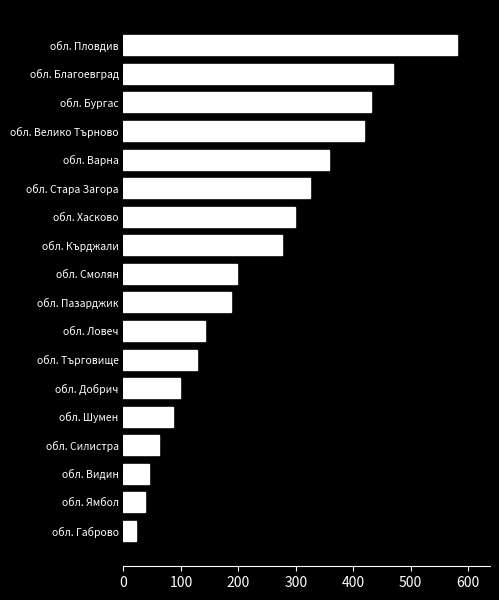

What is the change in value from обл. Добрич to обл. Бургас?

+332